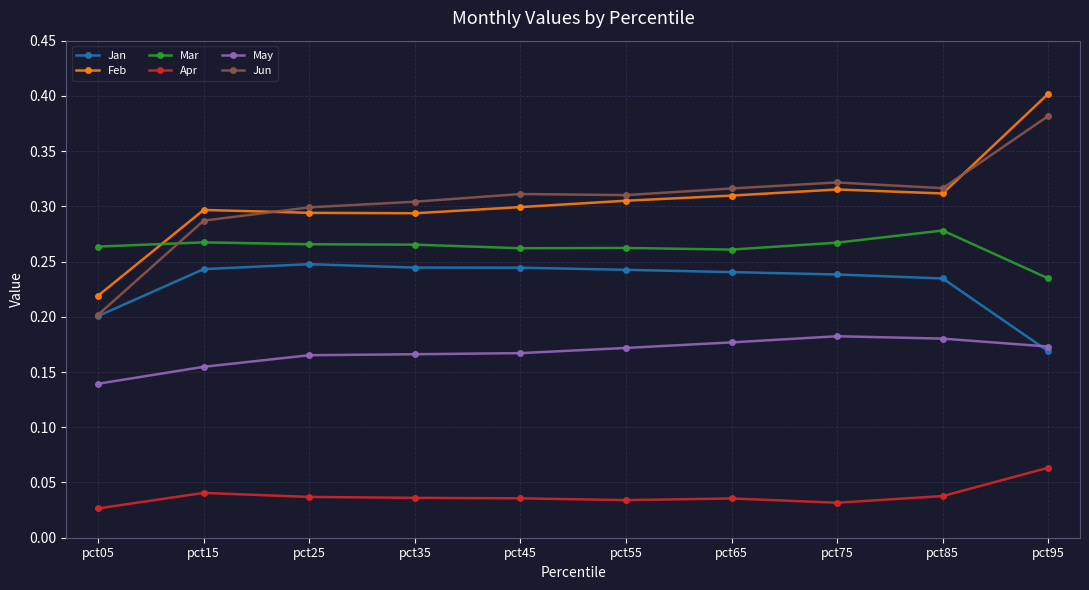

Which series has the widest spread of values?

Feb